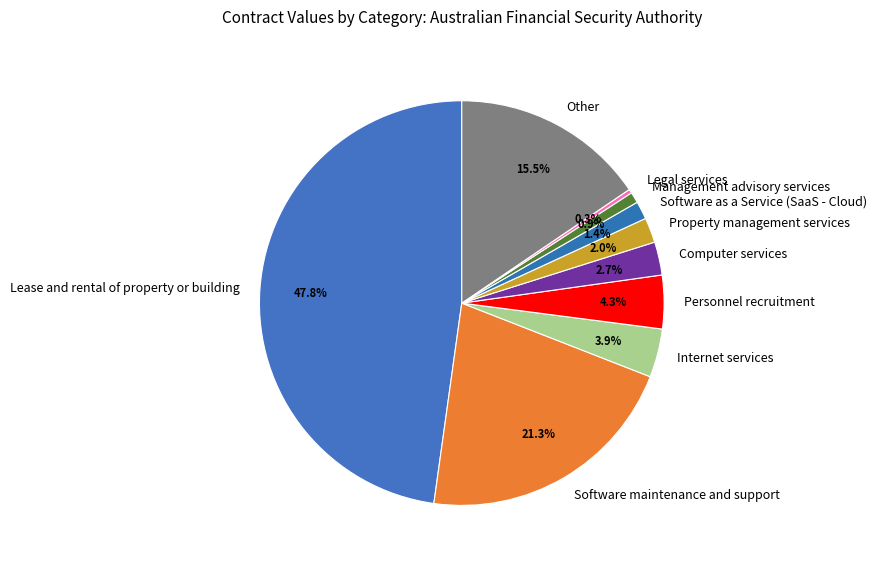

Between Software maintenance and support and Lease and rental of property or building, which is larger?

Lease and rental of property or building